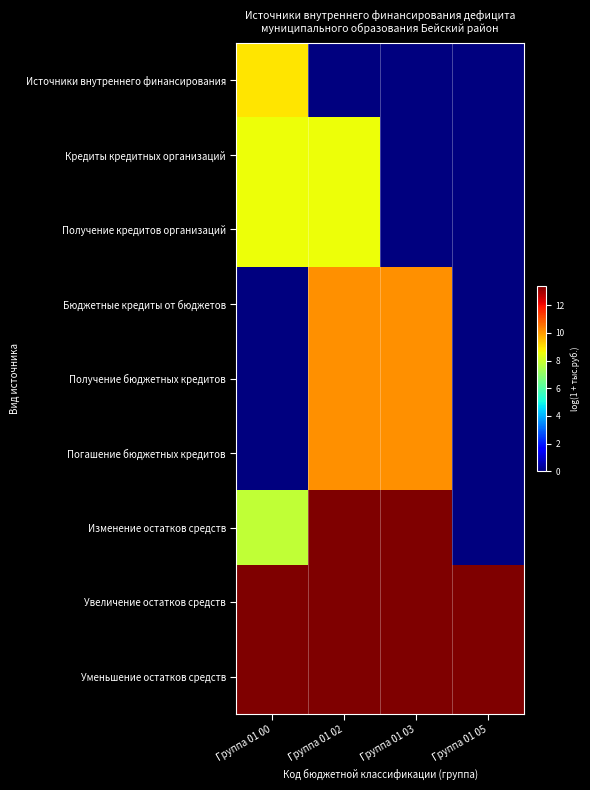

At Группа 01 05, list the series in order from largest to smallest.

Уменьшение остатков средств, Увеличение остатков средств, Источники внутреннего финансирования, Кредиты кредитных организаций, Получение кредитов организаций, Бюджетные кредиты от бюджетов, Получение бюджетных кредитов, Погашение бюджетных кредитов, Изменение остатков средств